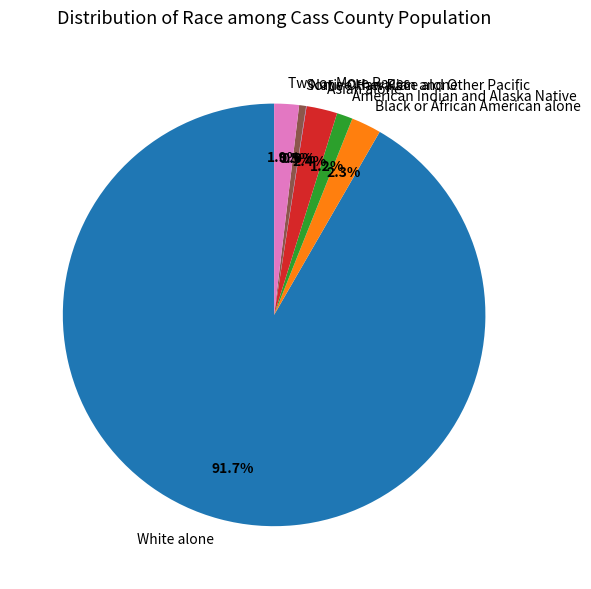

What is the largest slice in the pie chart?

White alone